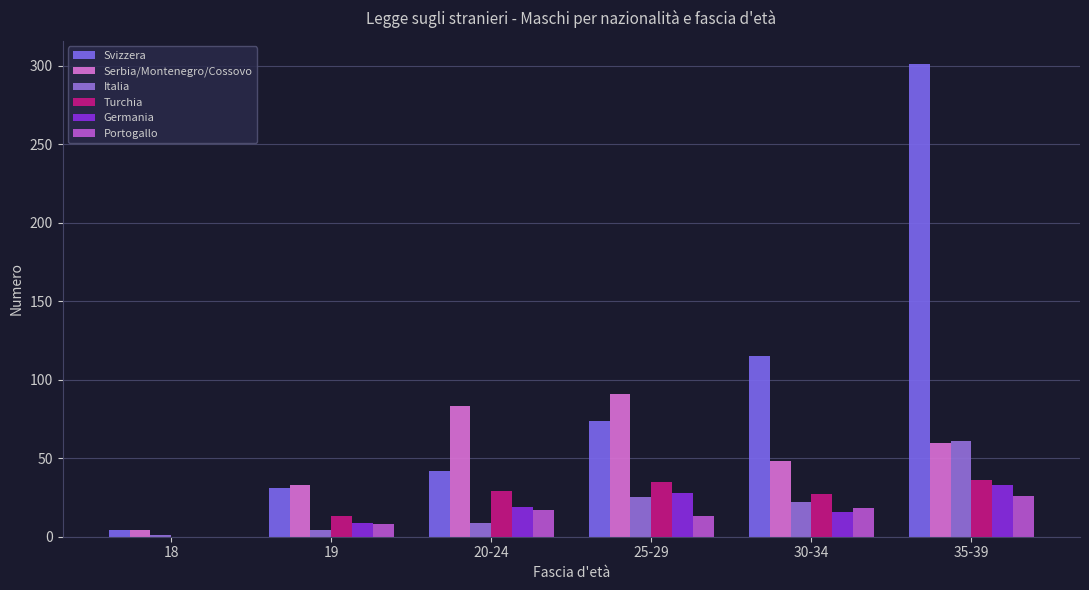

How many series are shown in this chart?

6